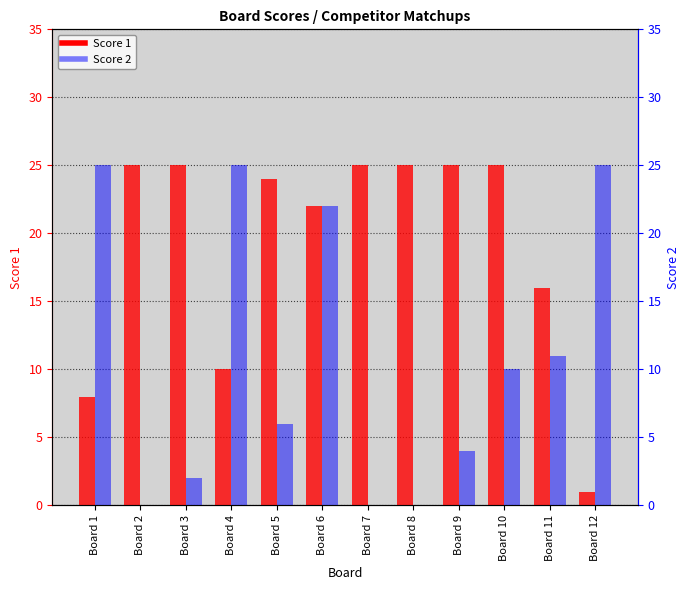

Between Board 9 and Board 8, which is larger?

Board 9